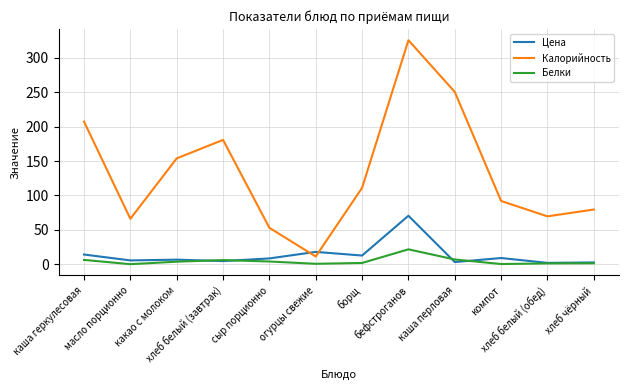

Rank the series at каша геркулесовая from lowest to highest value.

Белки, Цена, Калорийность